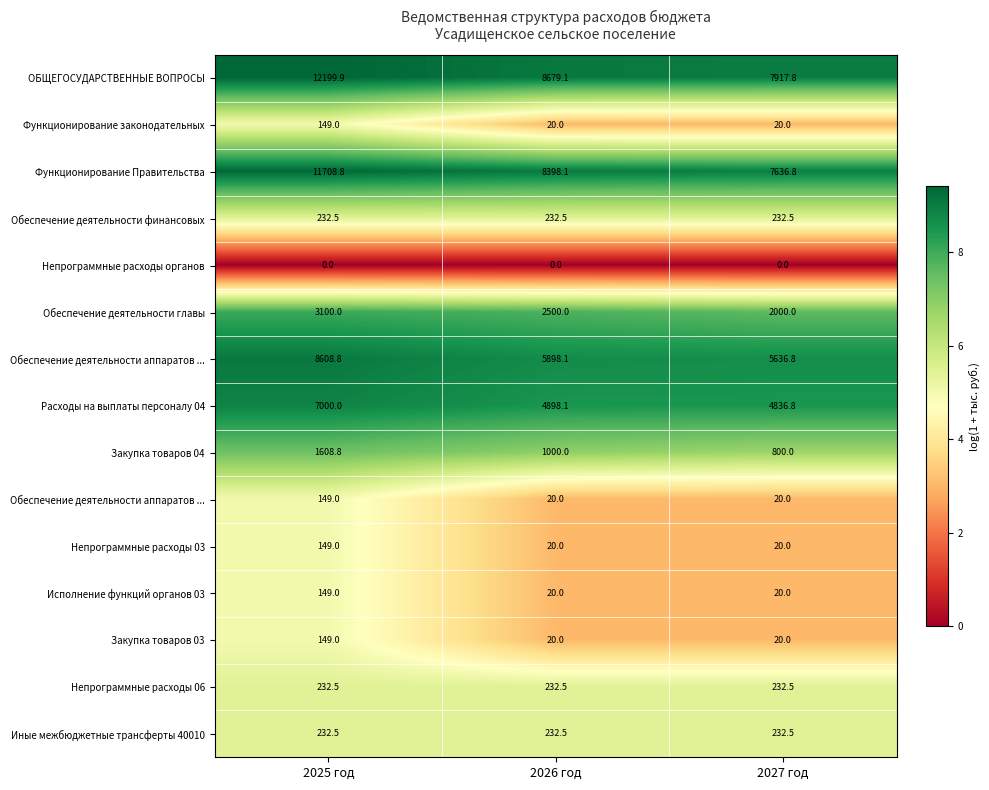

Between 2026 год and 2027 год, which is larger?

2026 год